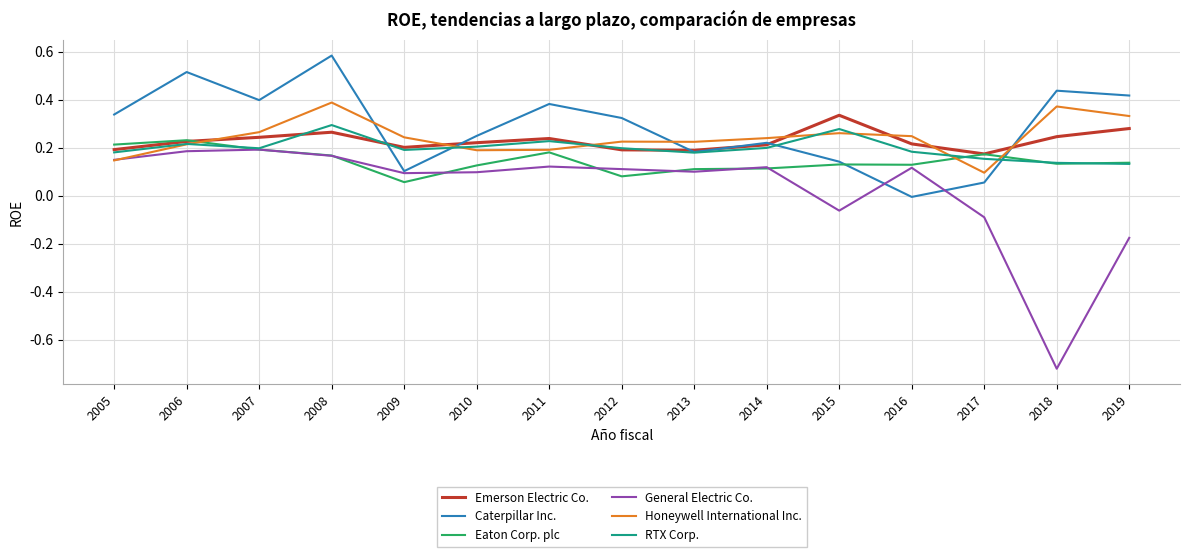

At how many categories does at least one series exceed 0?

15